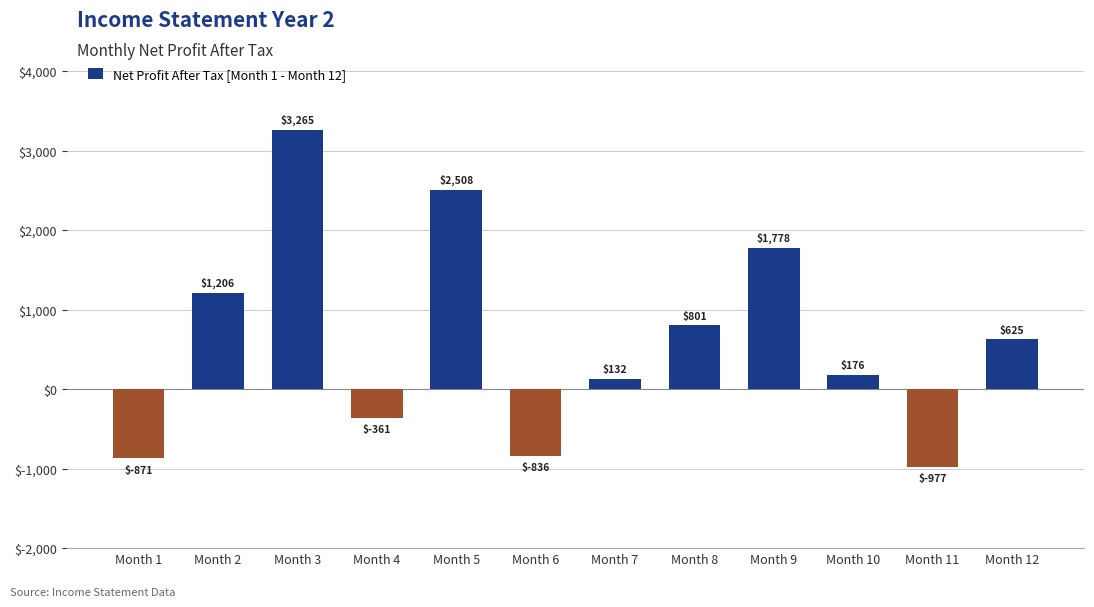

Where is the data nearest to the value 1144?

Month 2